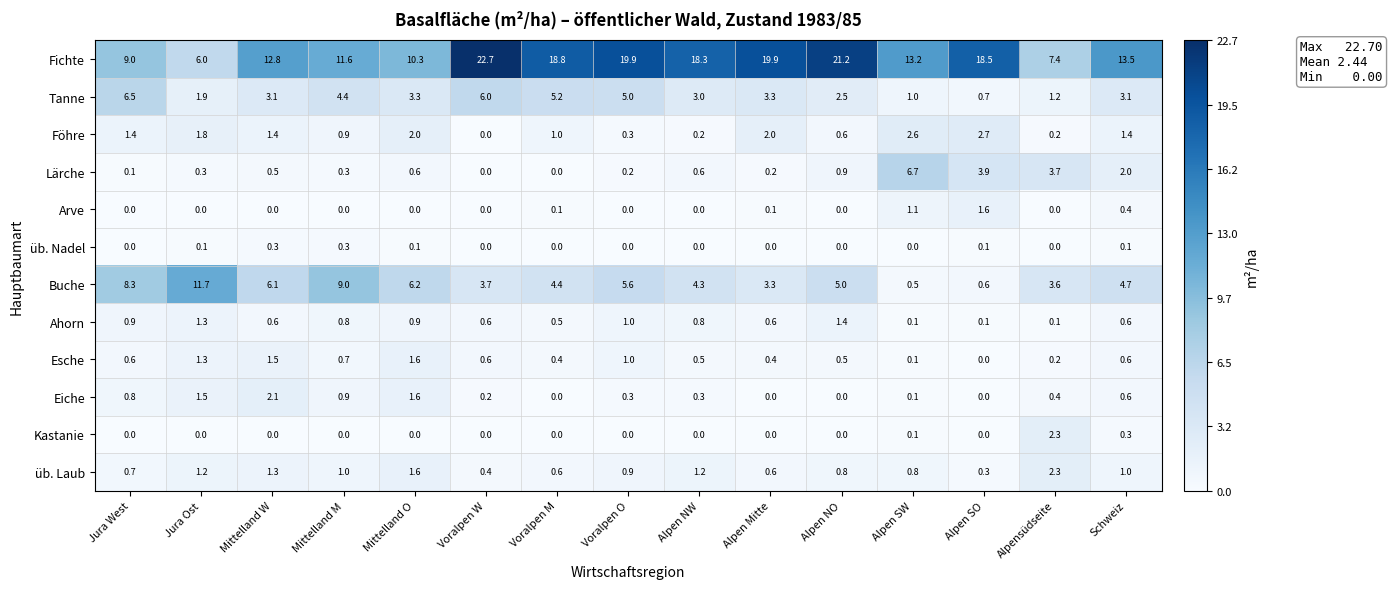

What is the maximum value shown in the chart?

22.7